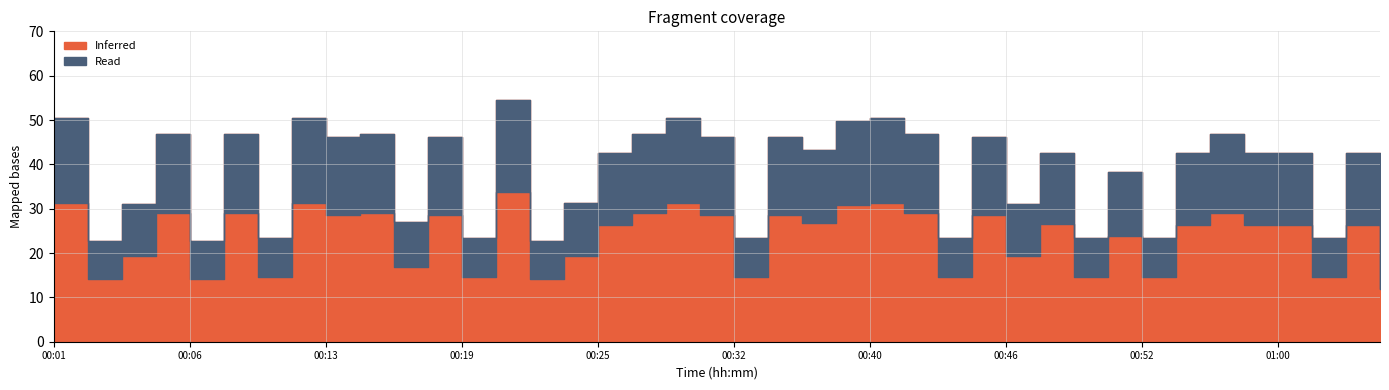

True or false: the data shows 13.6 at 00:06.

False